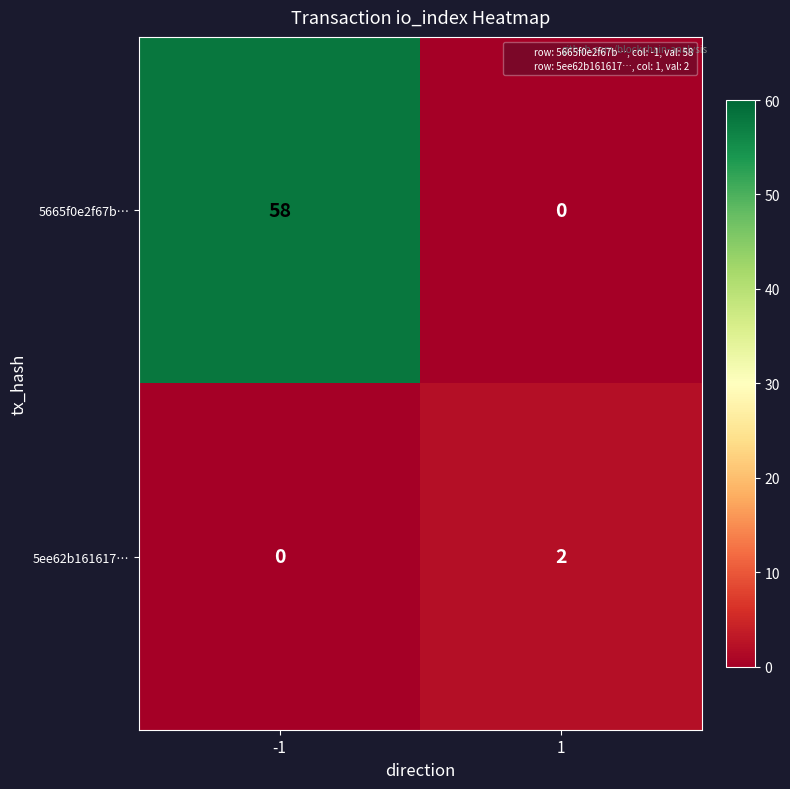

Which series has the largest total across all categories?

5665f0e2f67b…